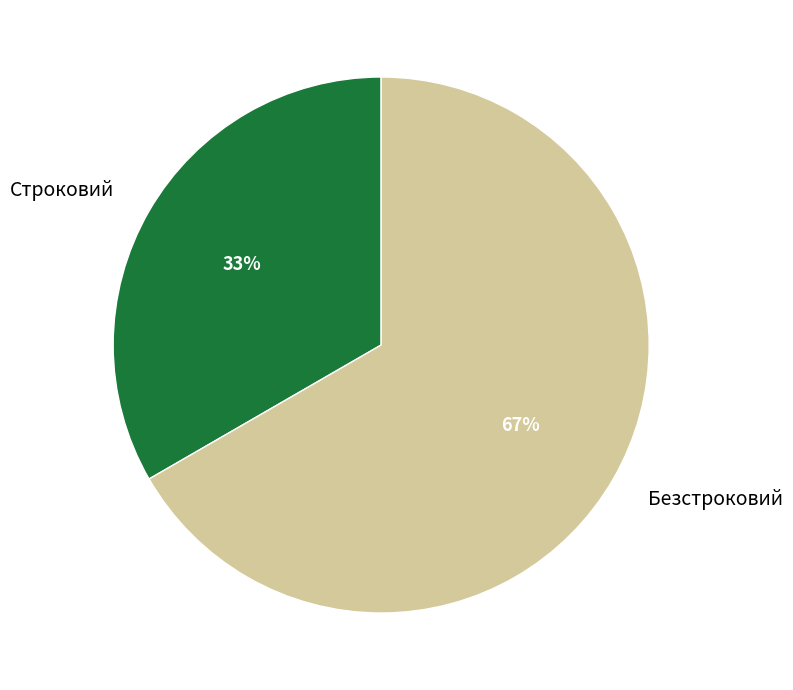

What is the largest slice in the pie chart?

Безстроковий